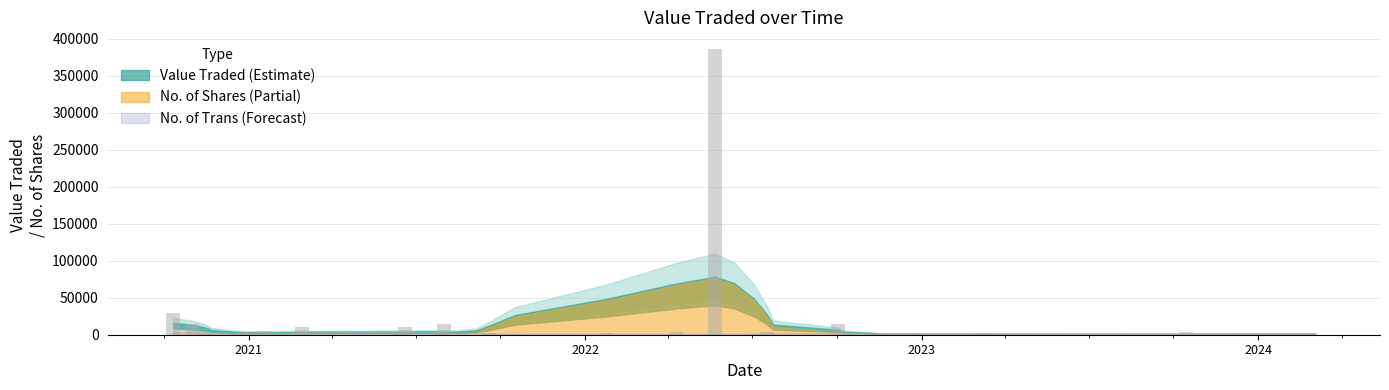

What is the sum of all values?

525170